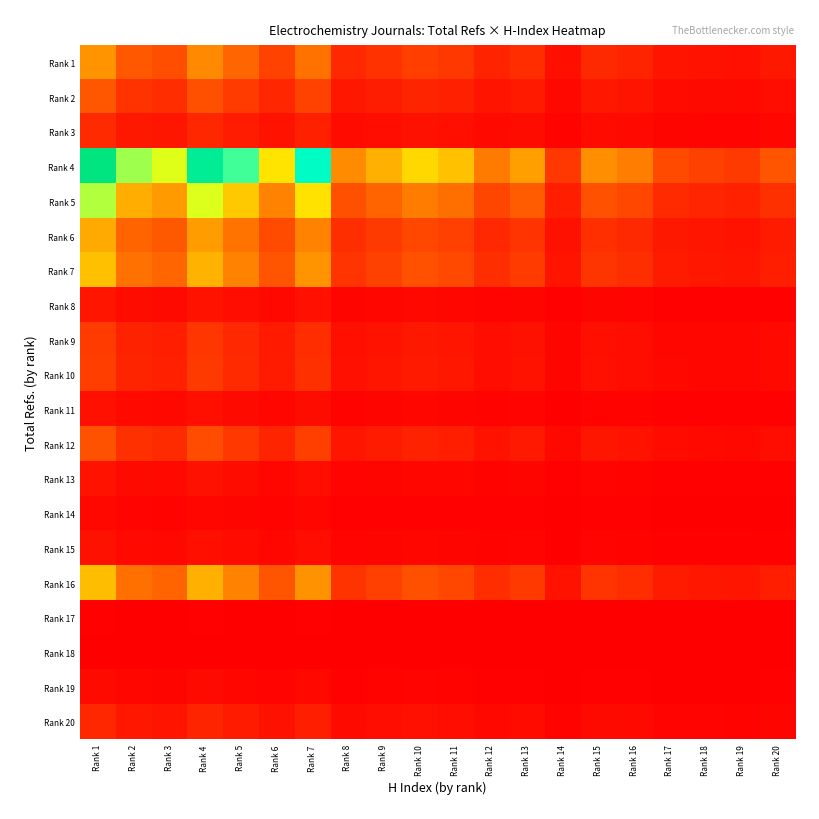

Which label corresponds to the smallest value in the chart?

Rank 14